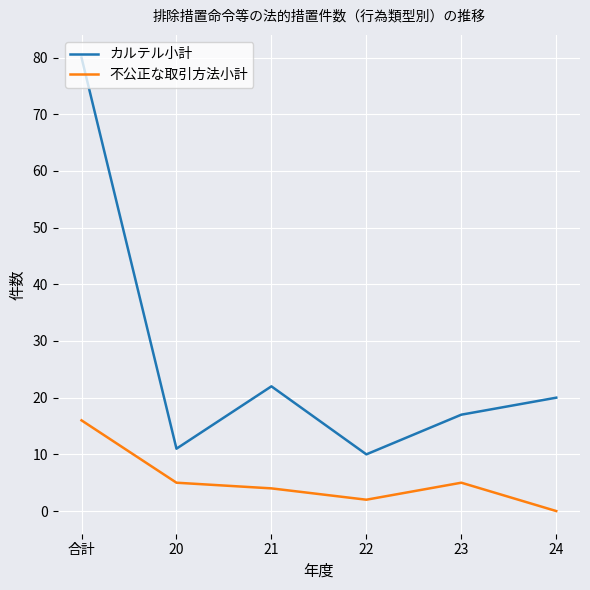

What are all the series names shown in the legend?

カルテル小計, 不公正な取引方法小計